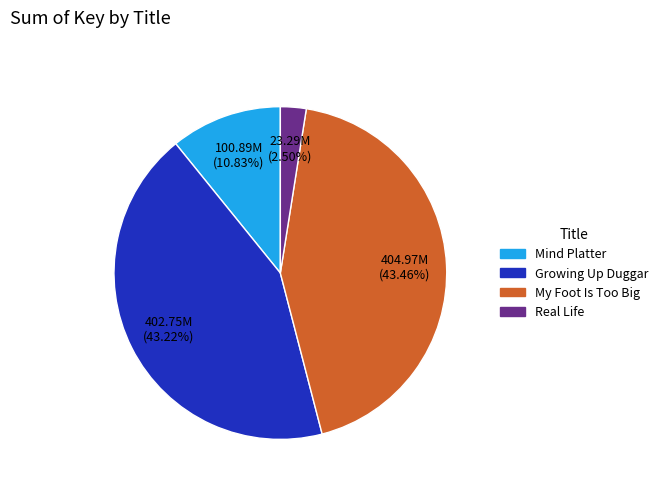

Is there a majority slice in this chart?

No